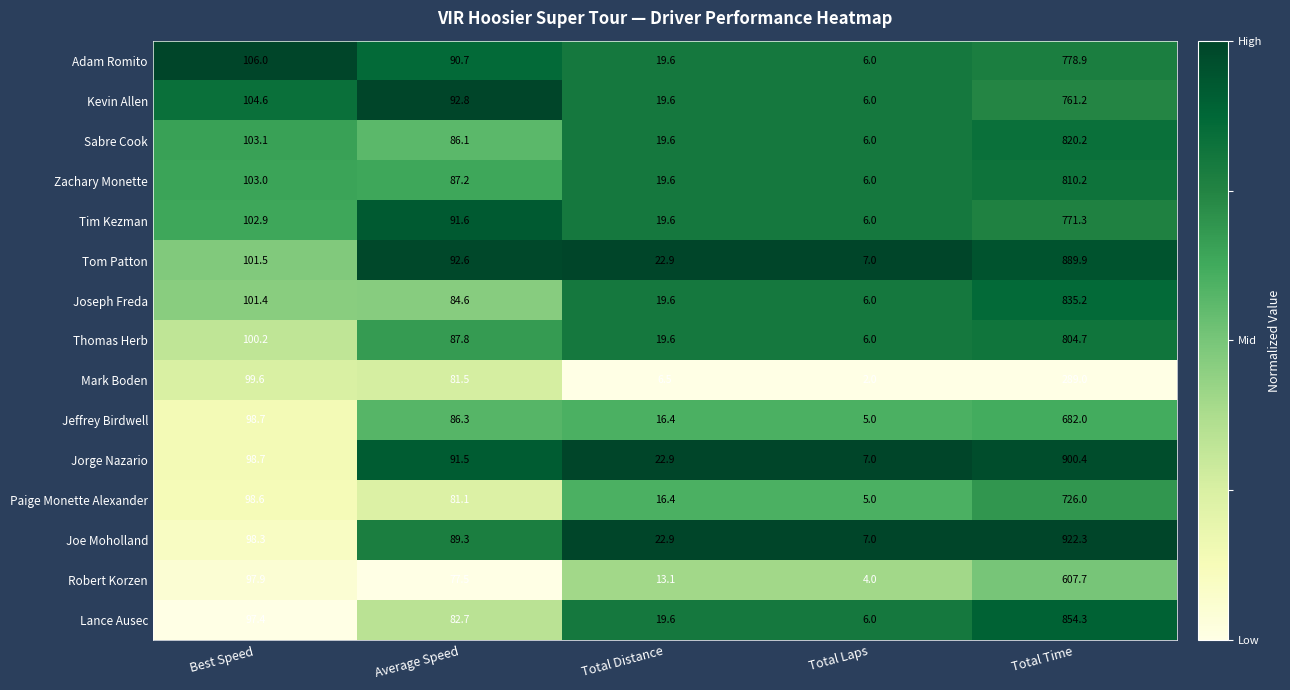

At which label is Zachary Monette closest to 408?

Best Speed